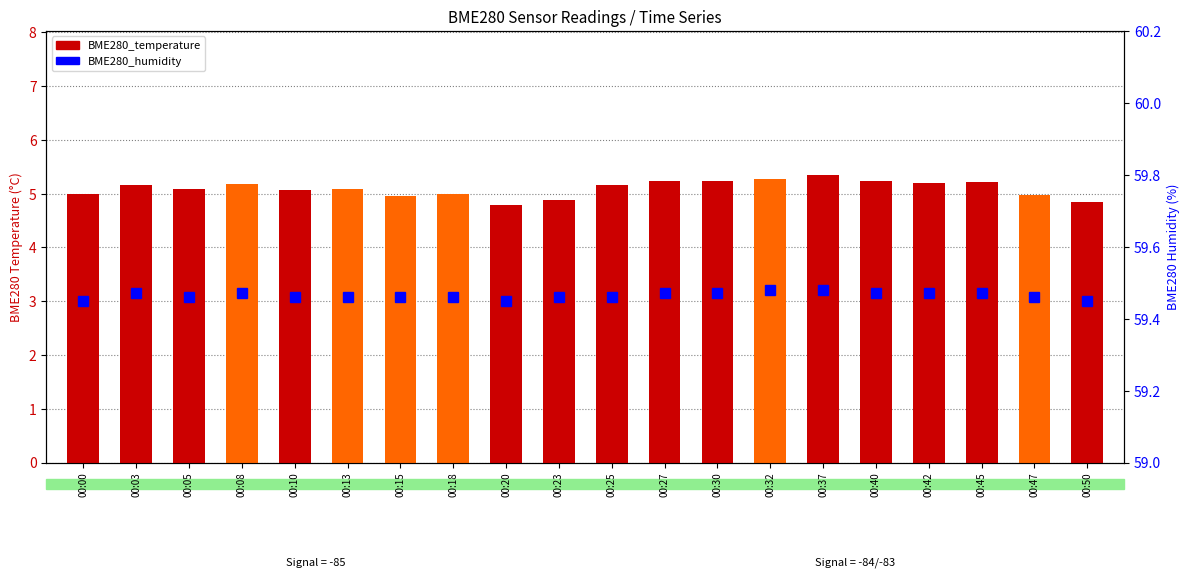

Which series has the widest spread of values?

BME280_temperature